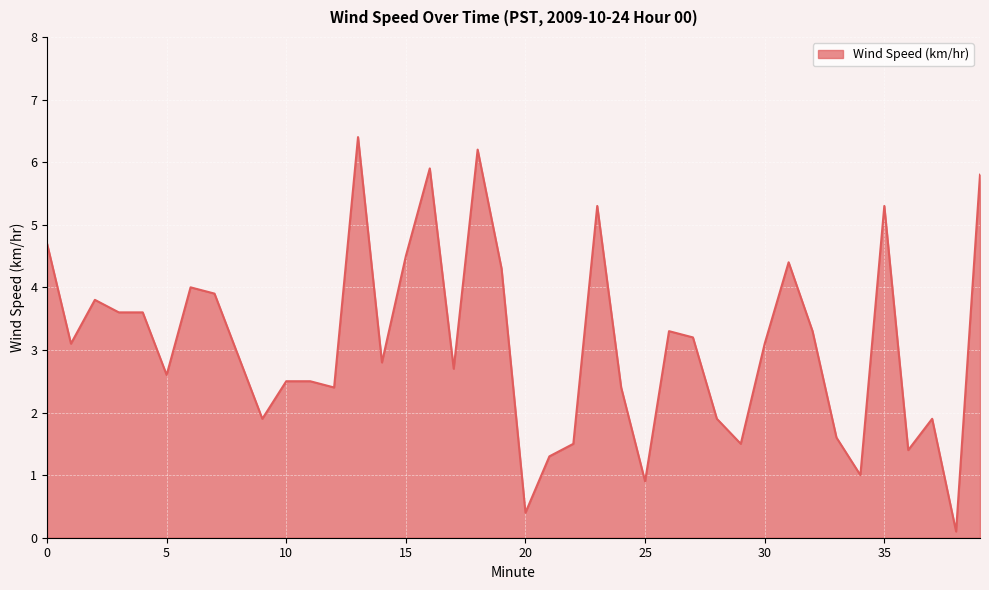

What is the difference between the maximum and minimum values?

6.3